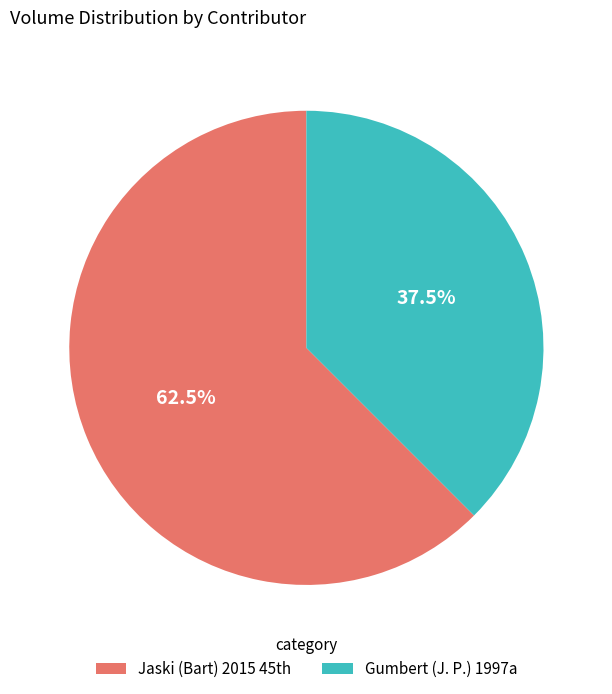

Which slice is the largest?

Jaski (Bart) 2015 45th